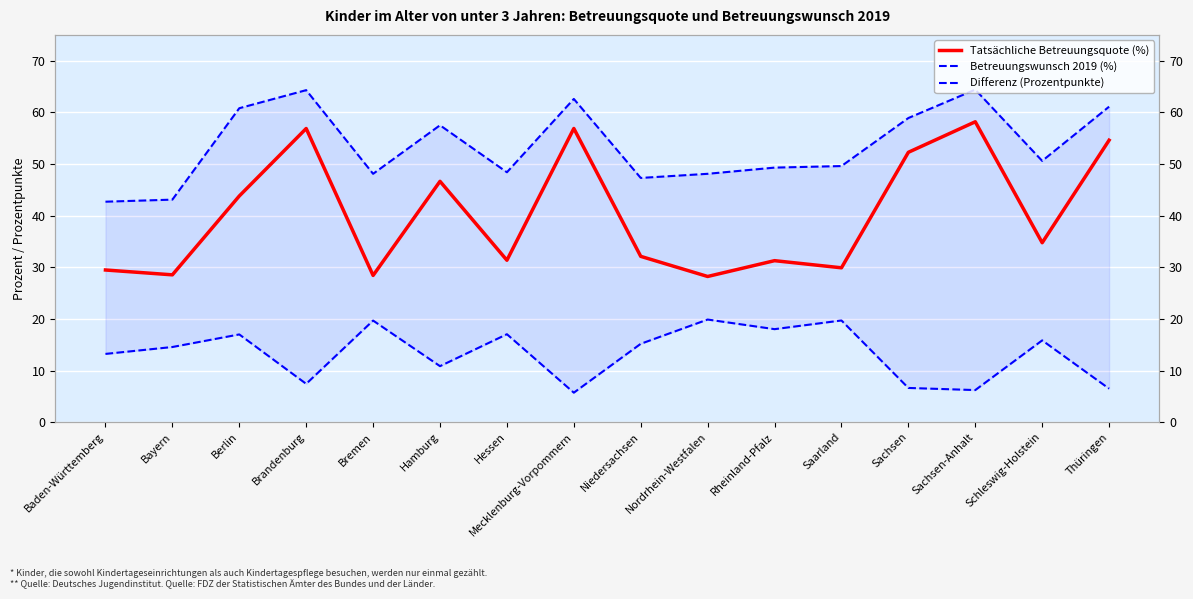

The Tatsächliche Betreuungsquote (%) series shows 53.7 at Schleswig-Holstein. True or false?

False